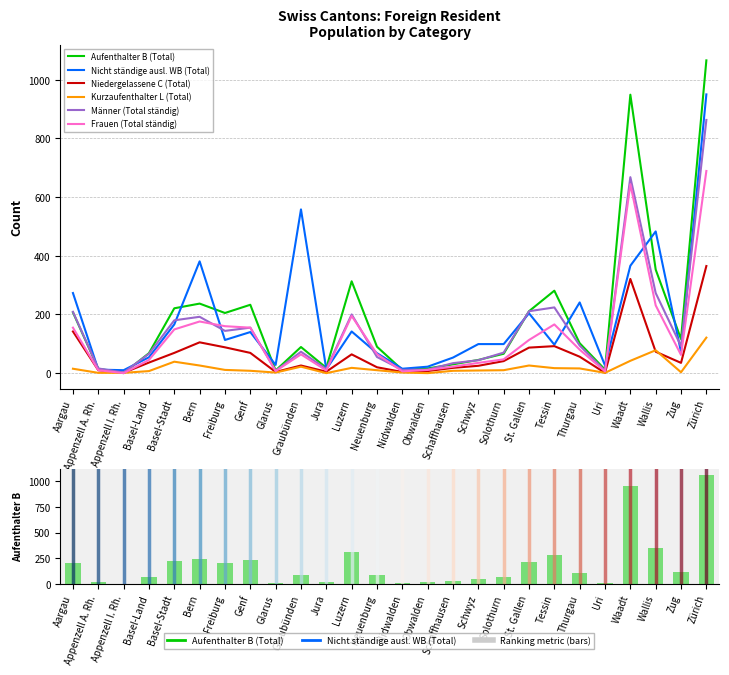

The Nicht ständige ausl. WB (Total) series shows 97 at Tessin. True or false?

True